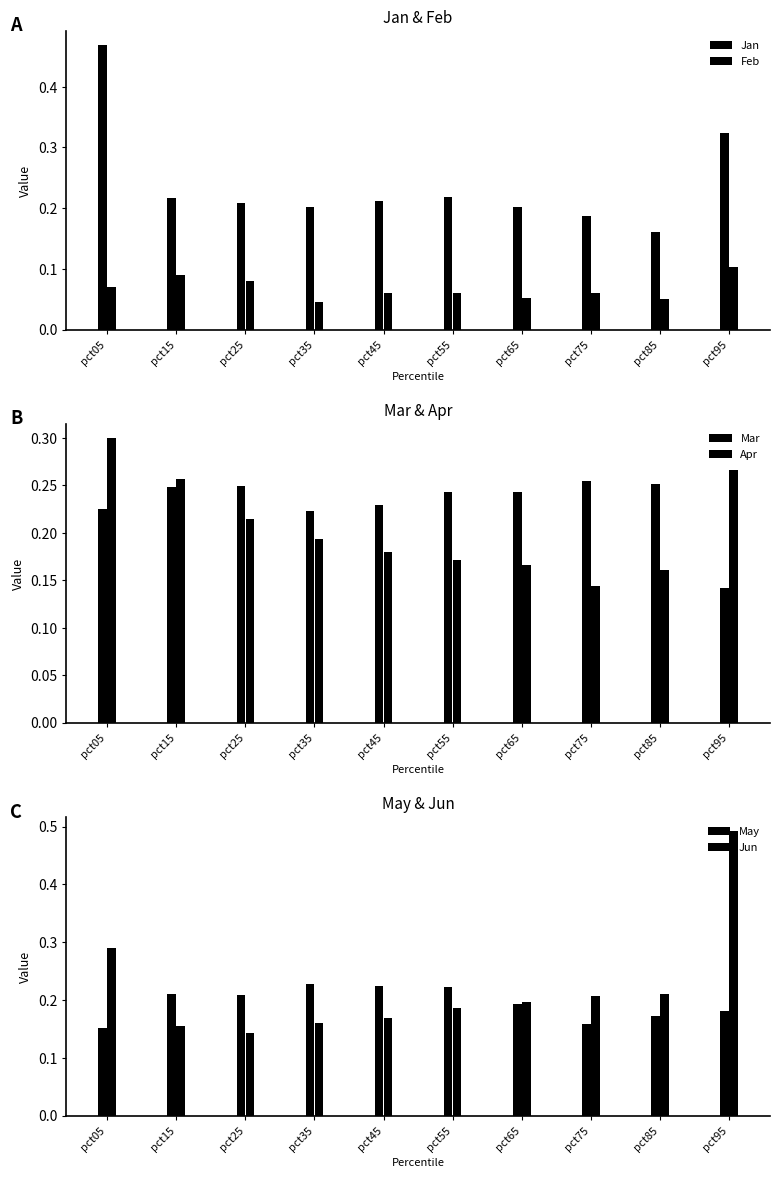

Are the bars grouped side by side (vs. stacked)?

Yes